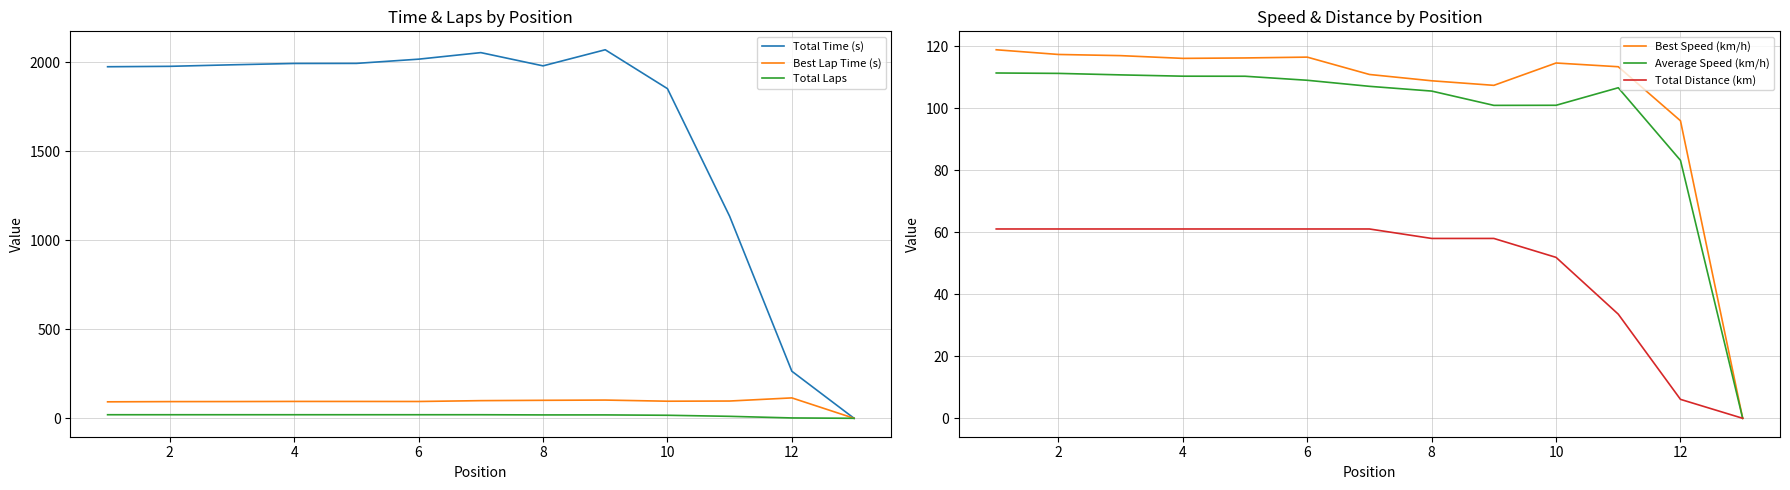

What is the highest value of the Best Lap Time (s) series?

114.5